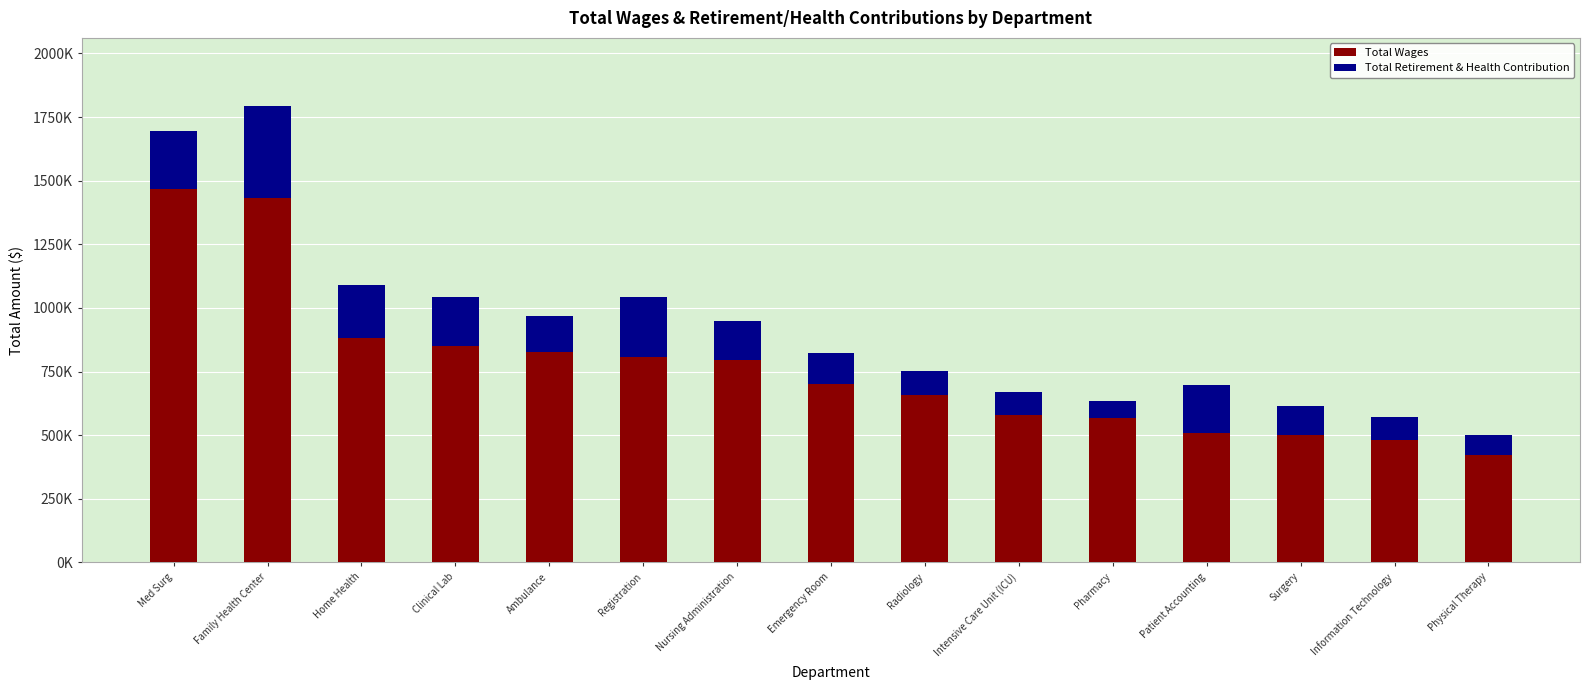

Are the bars grouped side by side (vs. stacked)?

No